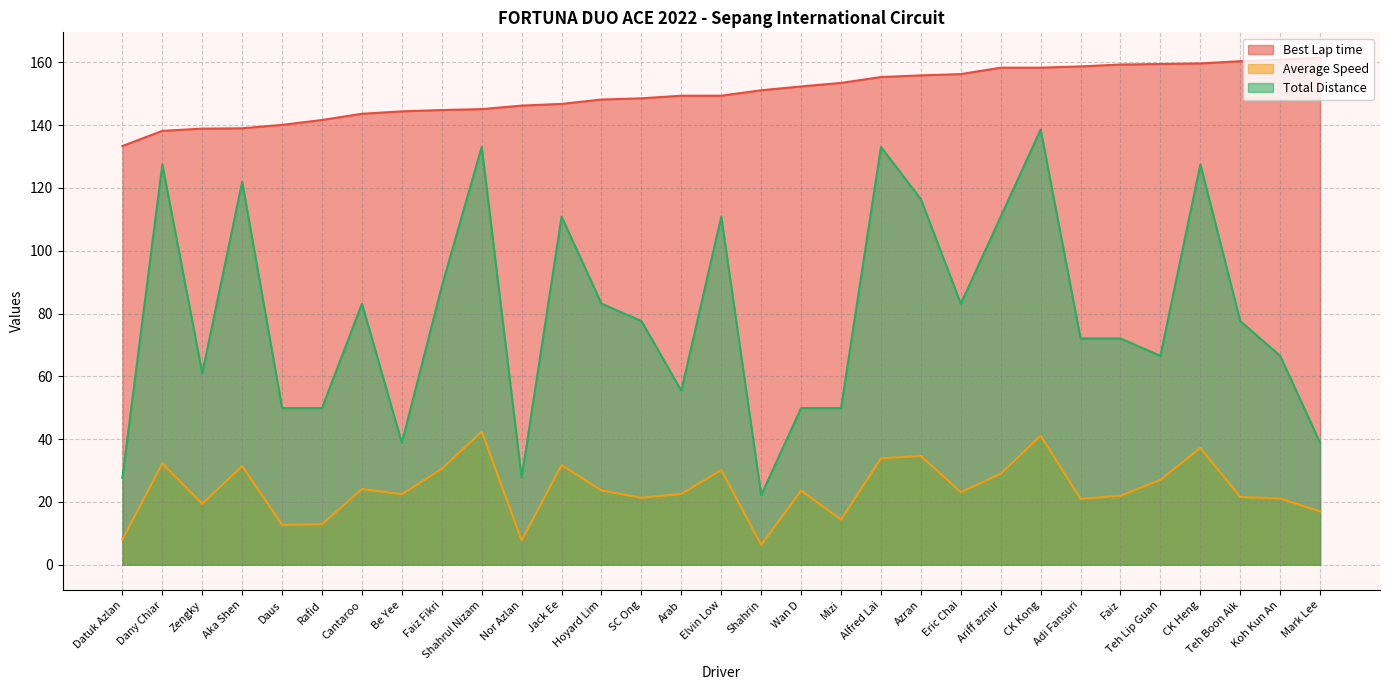

In Total Distance, how many points are lower than both neighbors (excluding endpoints)?

7